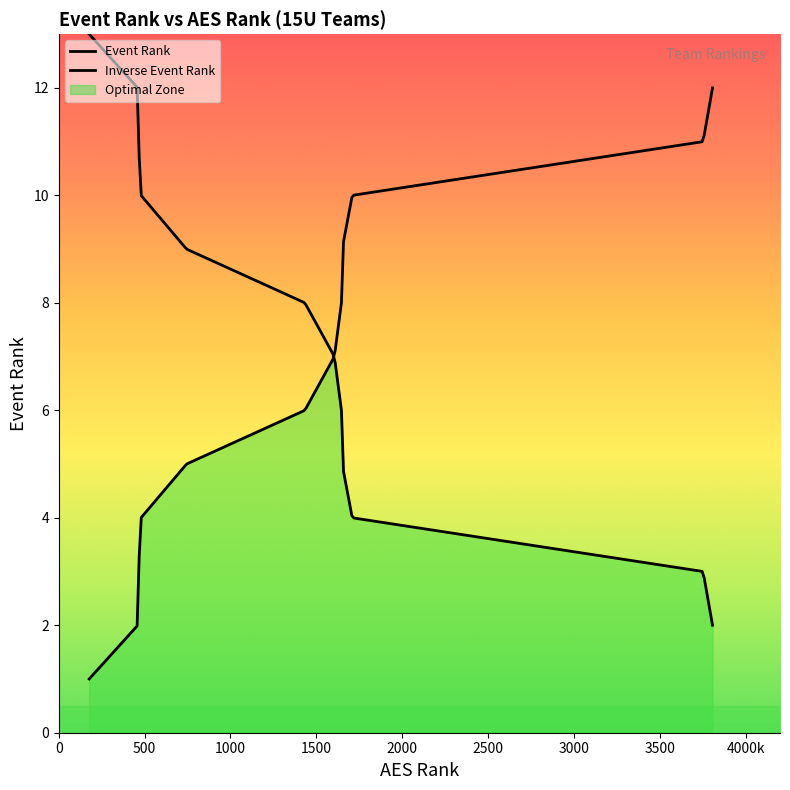

Reading left to right, list all the values displayed in this chart.

0=1	1=2	2=3	3=4	4=5	5=6	6=7	7=8	8=9	9=10	10=11	11=12